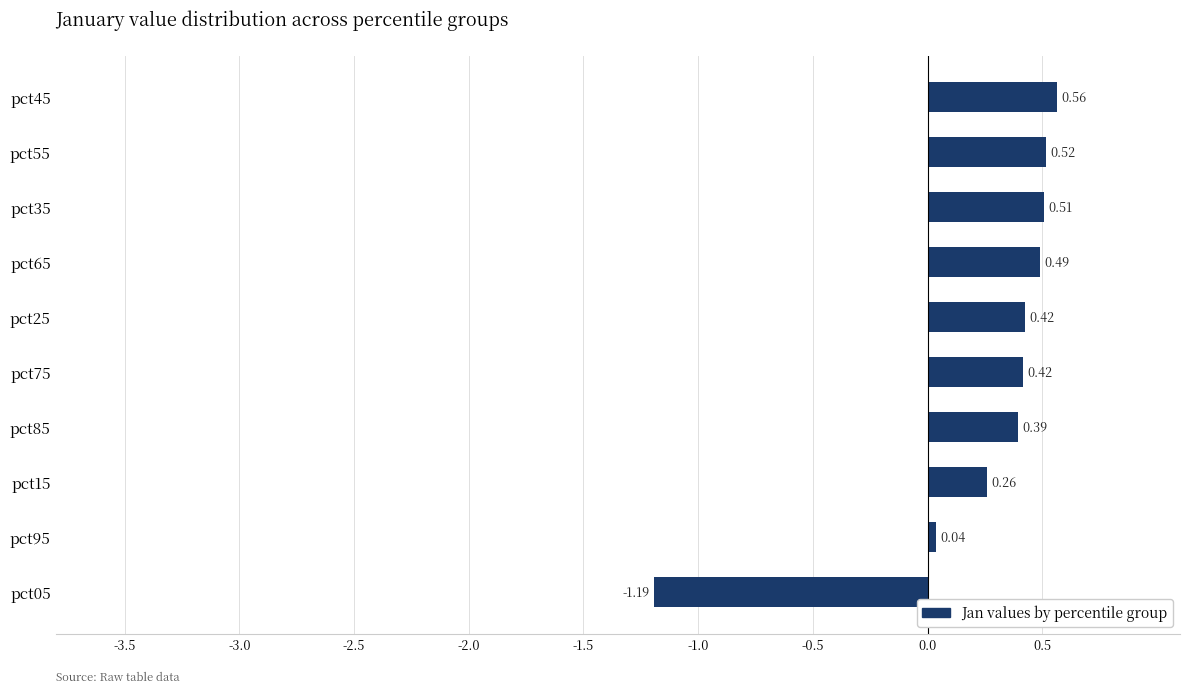

How many data points are above 0?

9